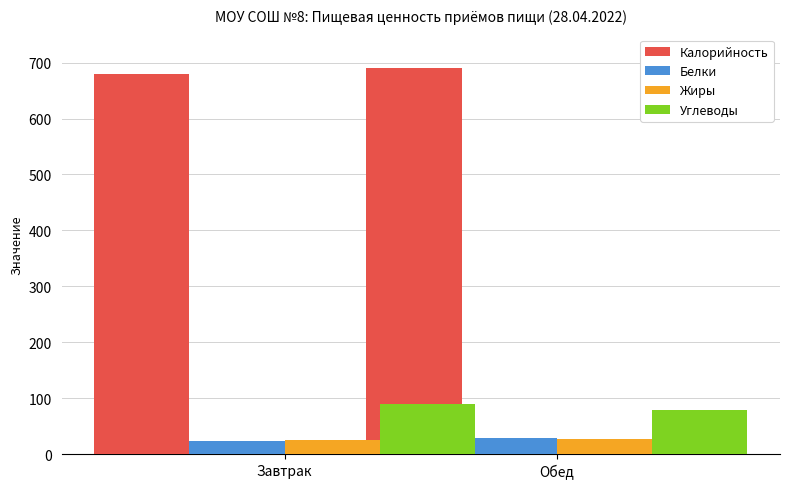

What is the value of the Белки bar at the 1st from the left?

23